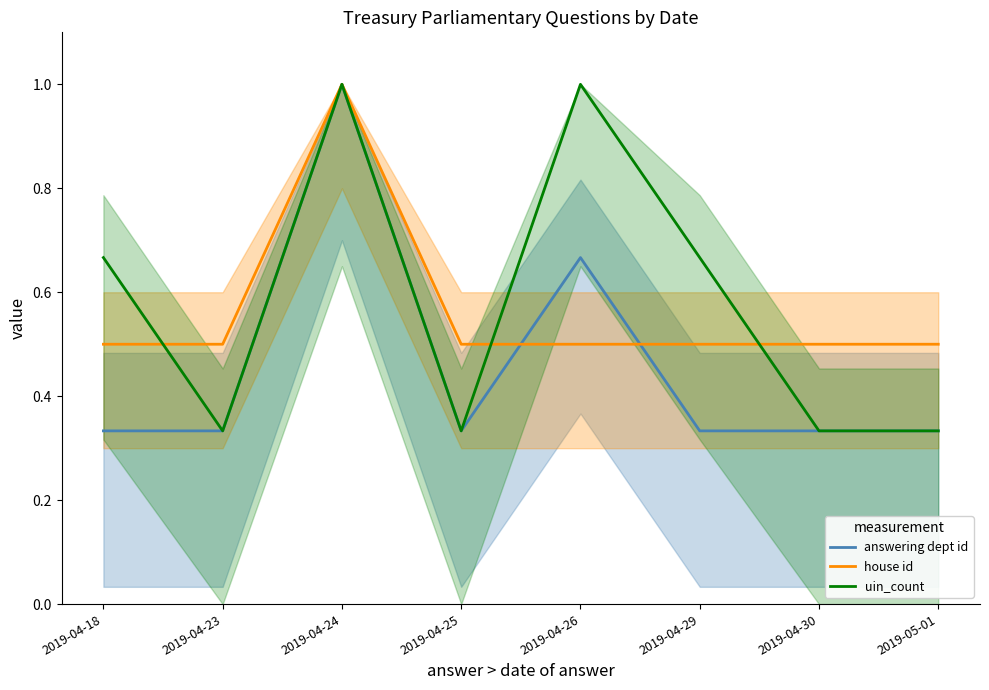

What is the highest value of the uin_count series?

1.0